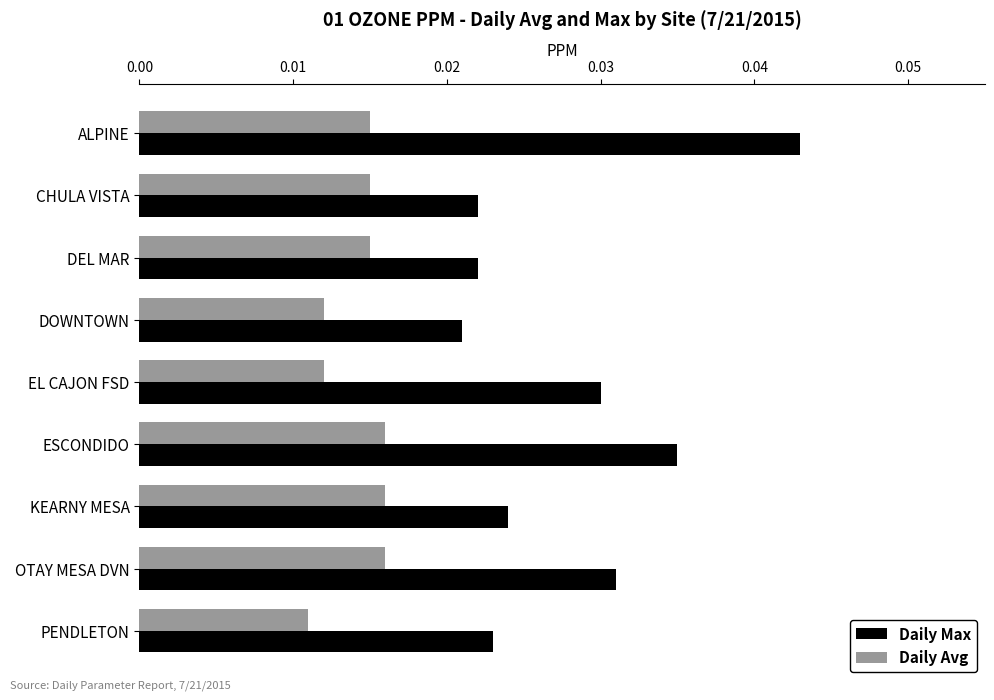

Which series has the widest spread of values?

Daily Max